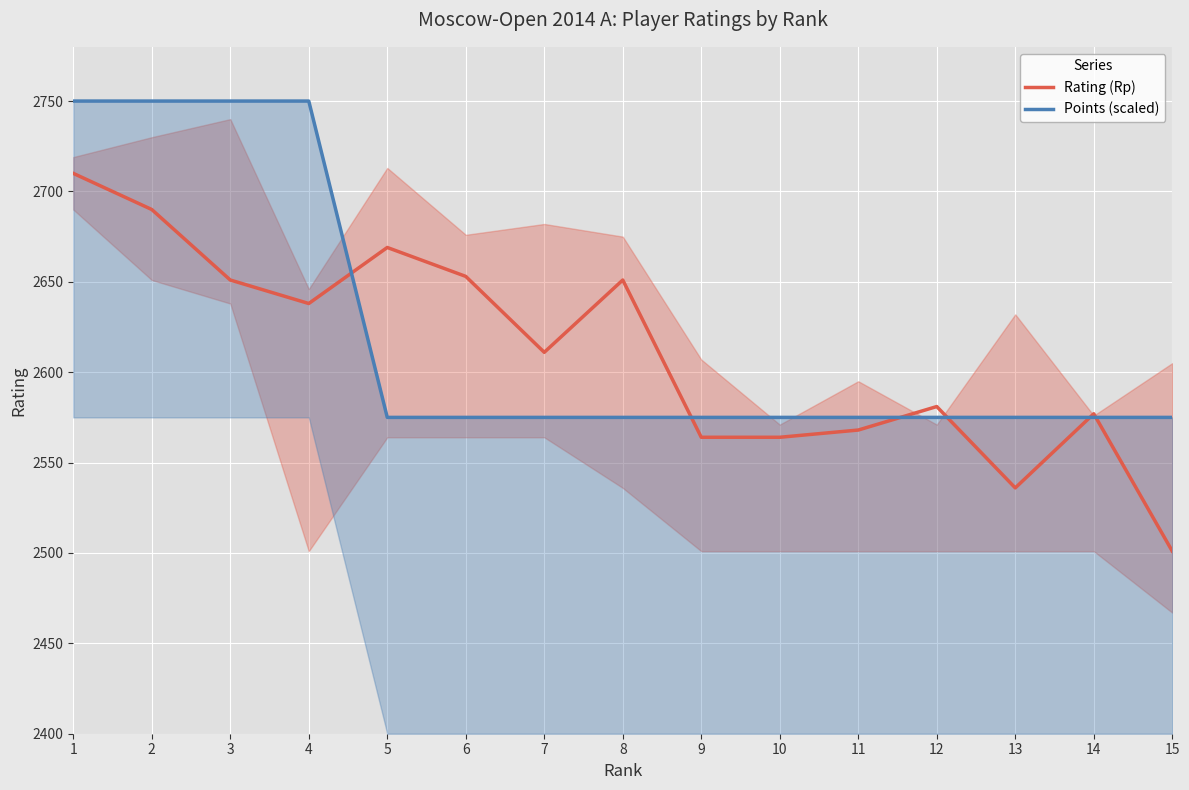

Which series has the largest range (max minus min)?

Rating (Rp)